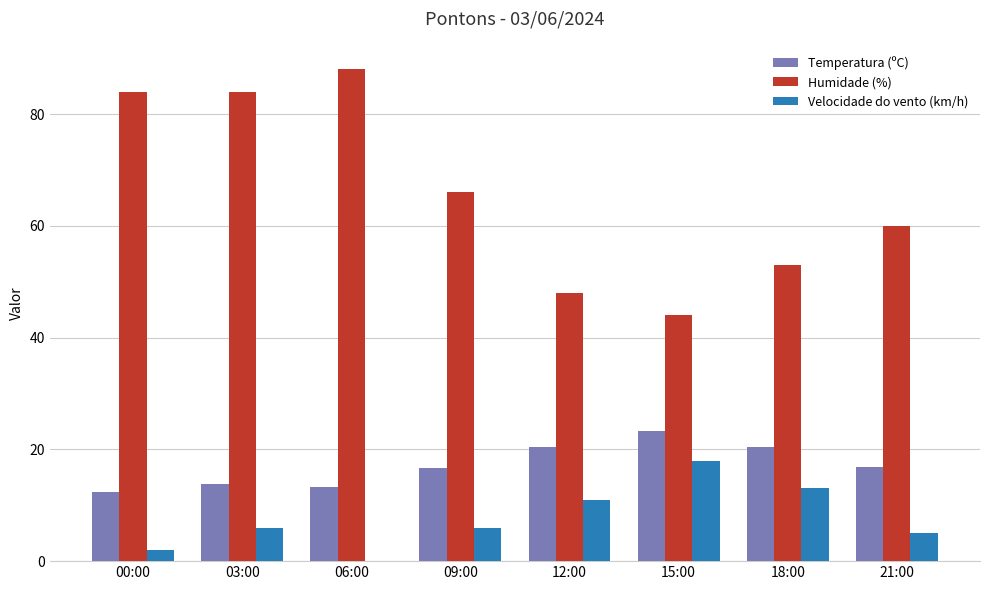

What is the greatest value displayed?

88.0